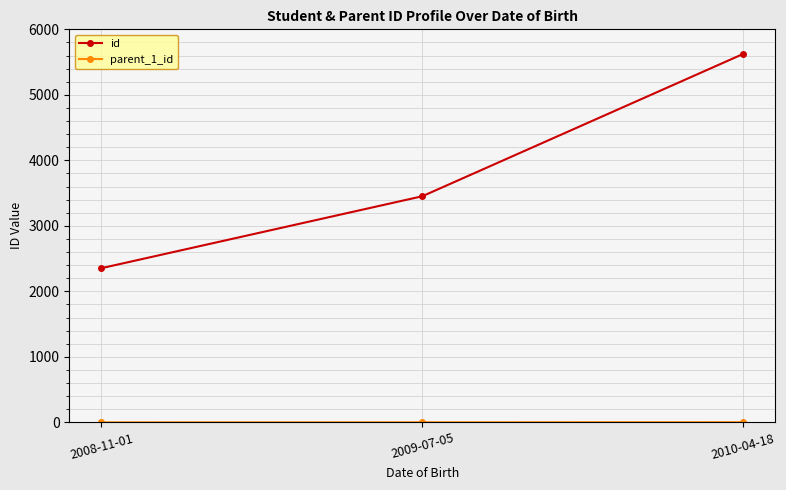

What is the minimum value for id?

2354